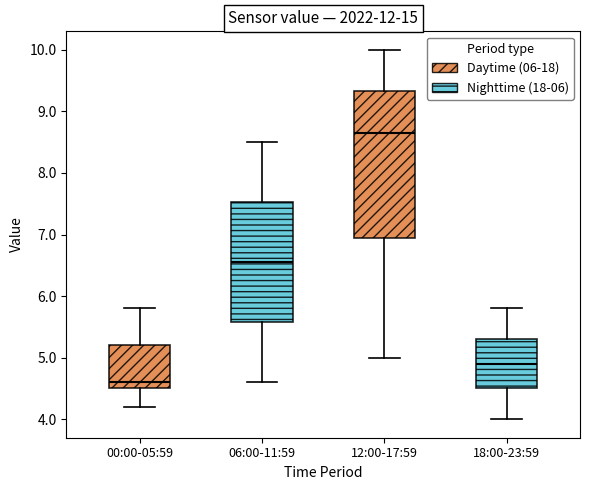

Which box has the lowest median line?

00:00-05:59